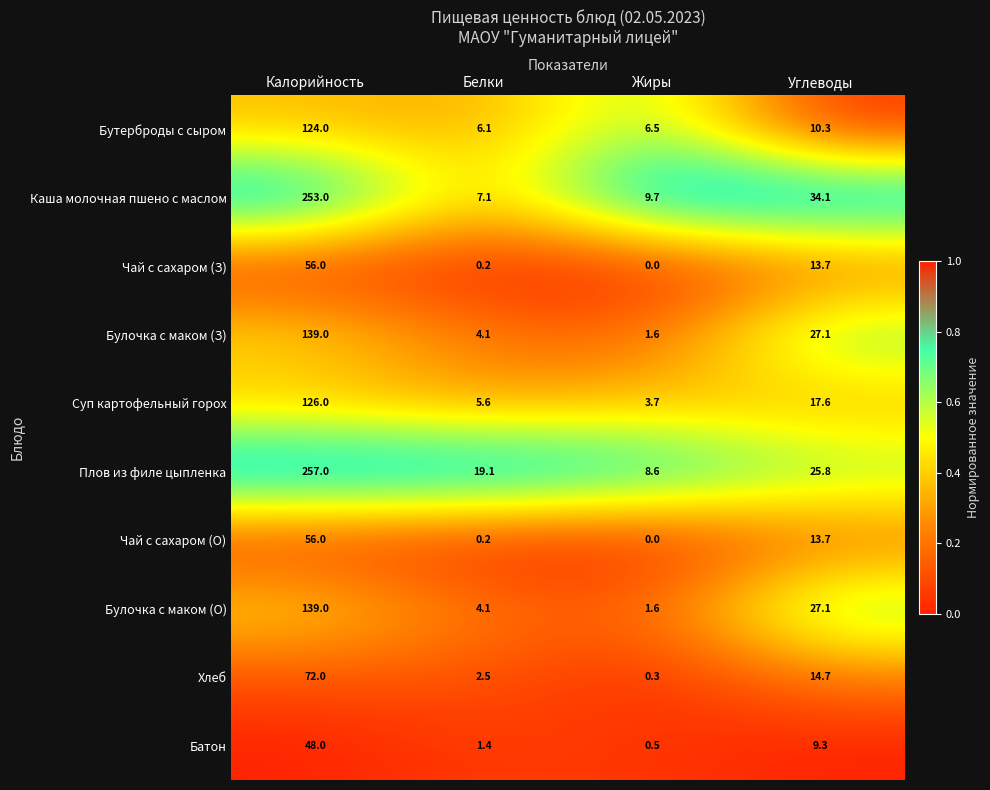

At how many categories does at least one series exceed 0?

4